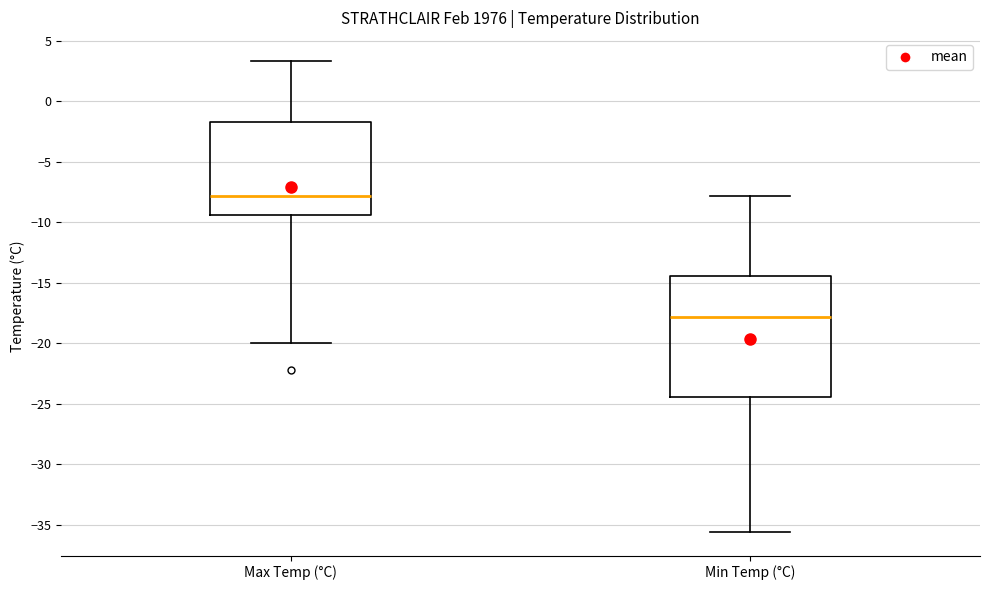

Where is the upper edge of the box for Max Temp (°C) on the y-axis? The values are not printed on the chart, so give them approximately, as read against the axis.

-1.5